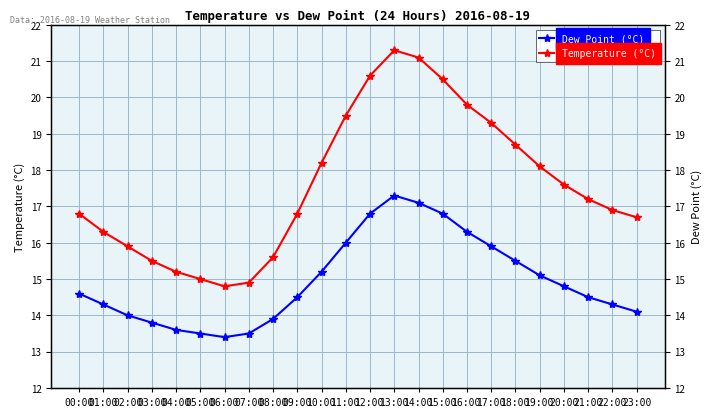

True or false: Temperature (°C) has a value of 16.9 at 22:00.

True